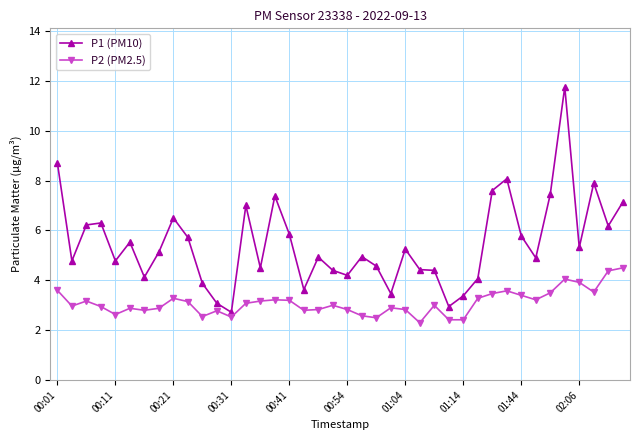

What is the value of the P1 (PM10) point at the 40th from the left?

7.1